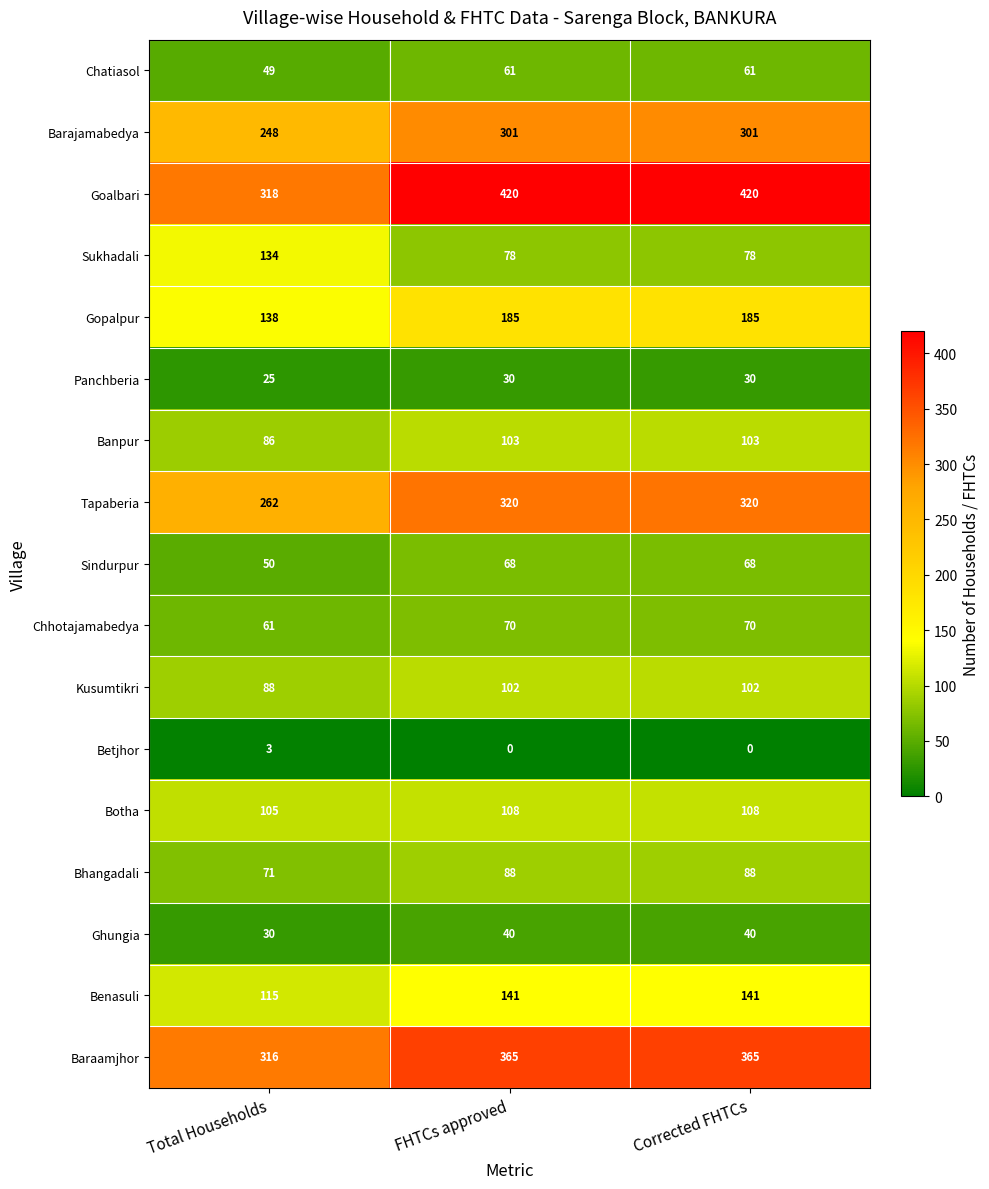

Between Total Households and Corrected FHTCs, which series saw the biggest shift?

Goalbari